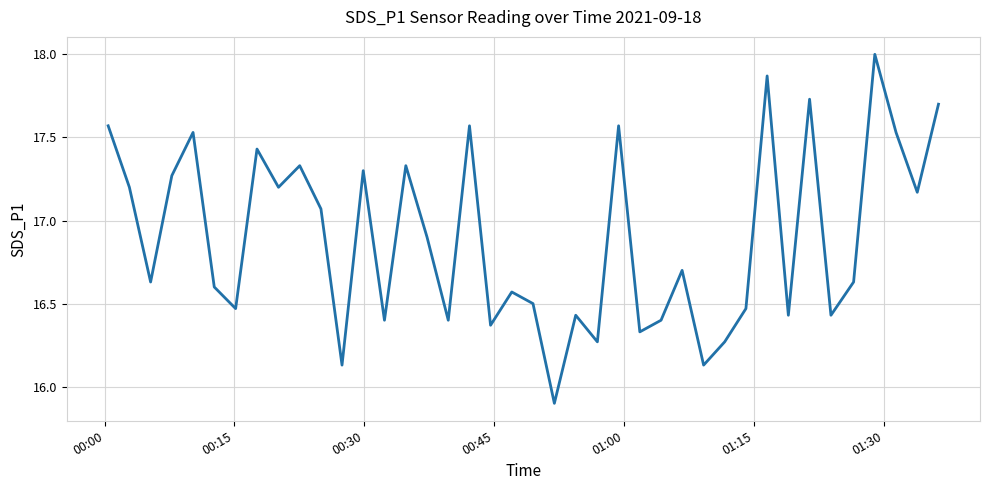

What is the greatest value displayed?

18.0